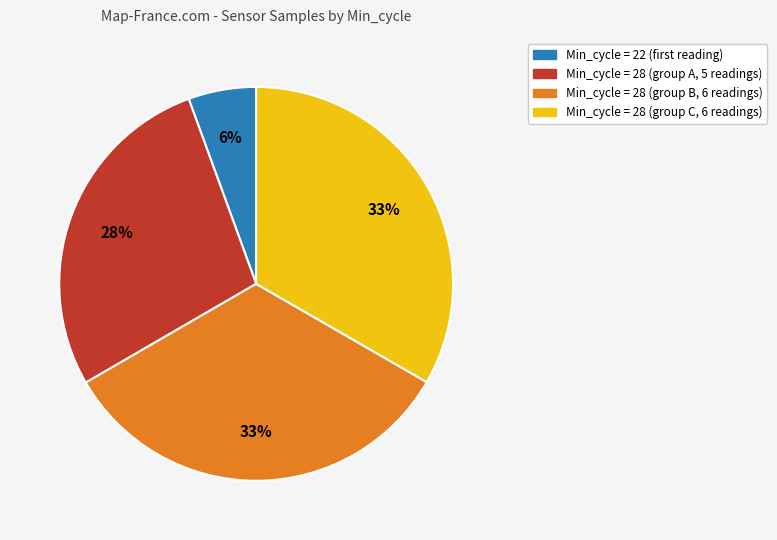

Between Min_cycle = 28 (group B, 6 readings) and Min_cycle = 28 (group A, 5 readings), which is larger?

Min_cycle = 28 (group B, 6 readings)